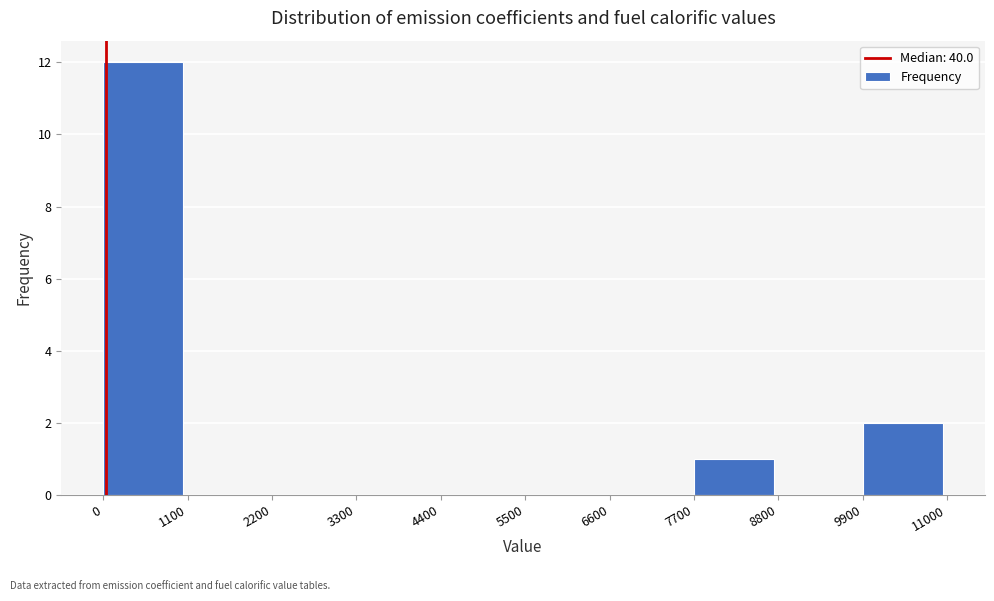

How tall is the bar that spans 7700 to 8800 on the x-axis? The values are not printed on the chart, so give them approximately, as read against the axis.

1